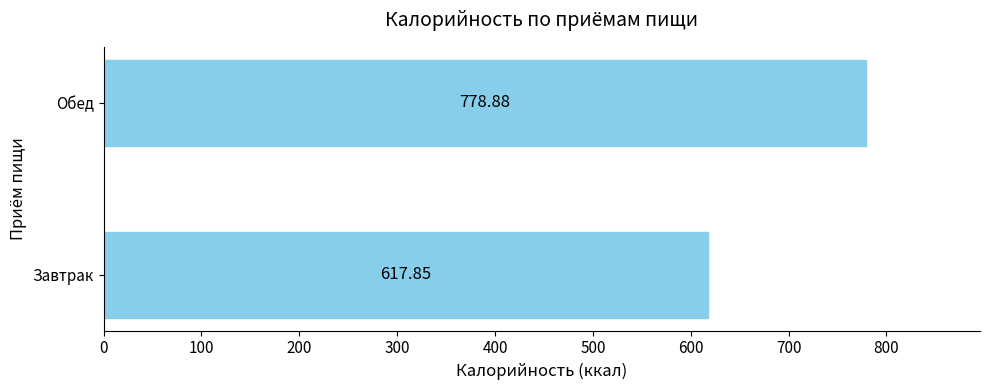

Where is the data nearest to the value 698?

Завтрак